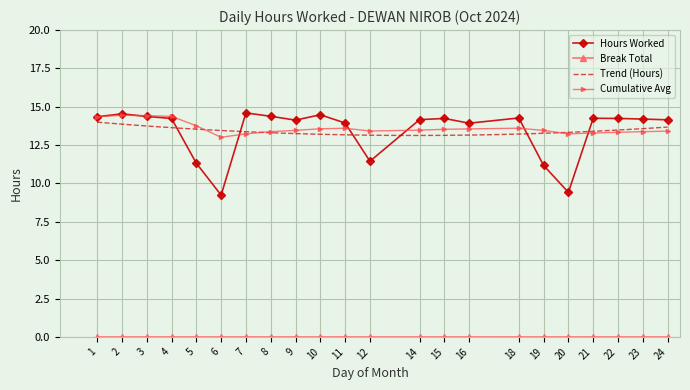

Rank the categories by value from lowest to highest.

6, 20, 19, 5, 12, 16, 11, 9, 24, 14, 23, 4, 15, 22, 21, 18, 1, 3, 8, 10, 2, 7